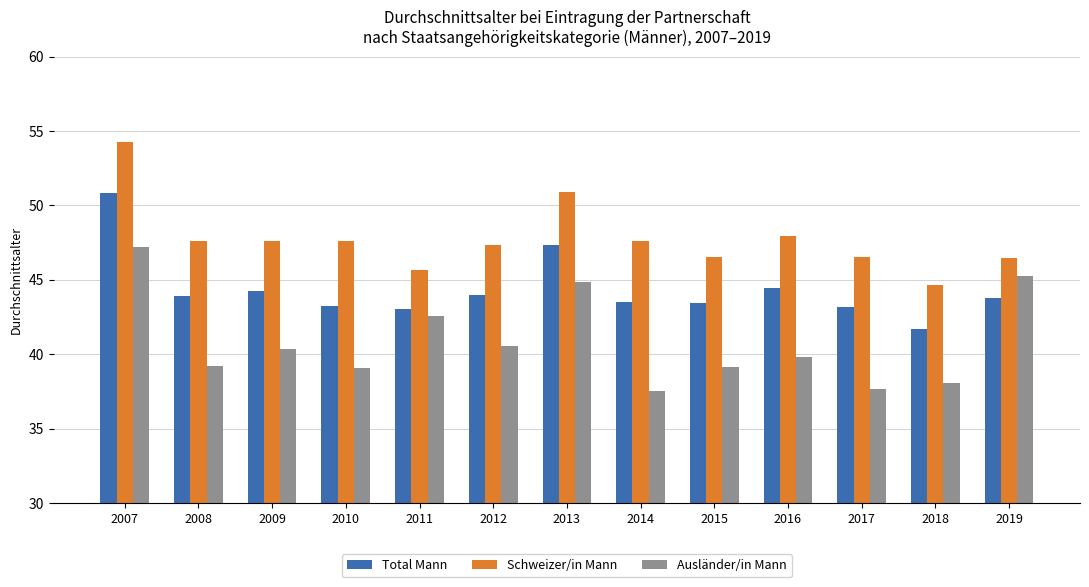

What is the value of the Schweizer/in Mann bar at the 4th from the left?

47.6